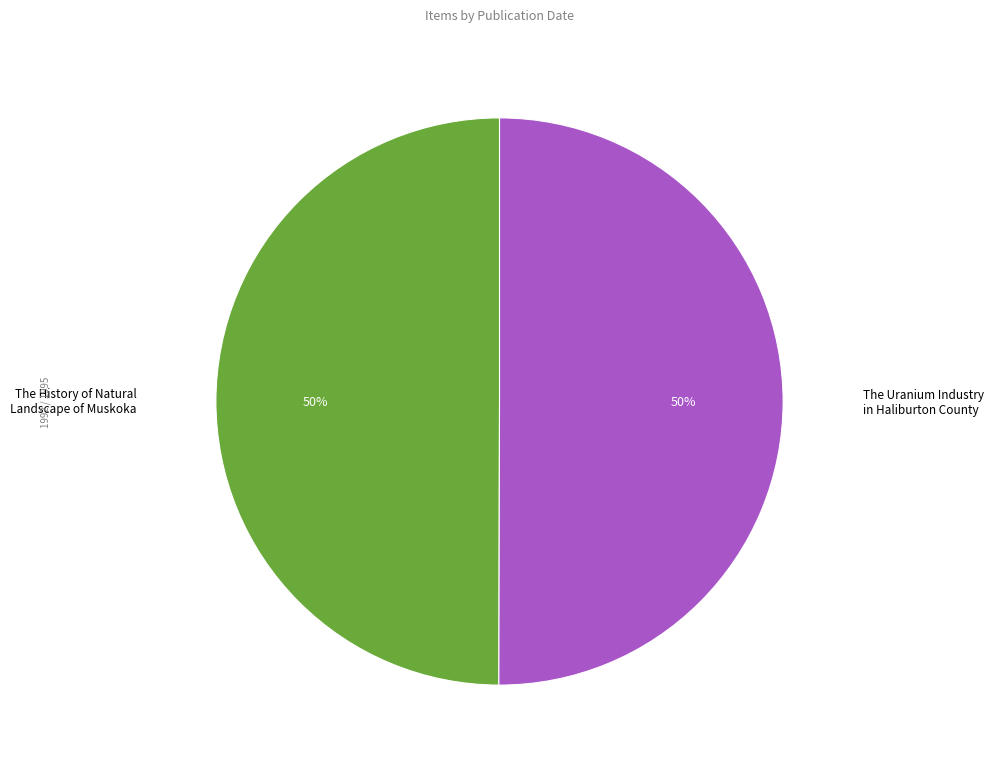

What is the smallest slice in the pie chart?

The History of Natural Landscape of Muskoka (1992)